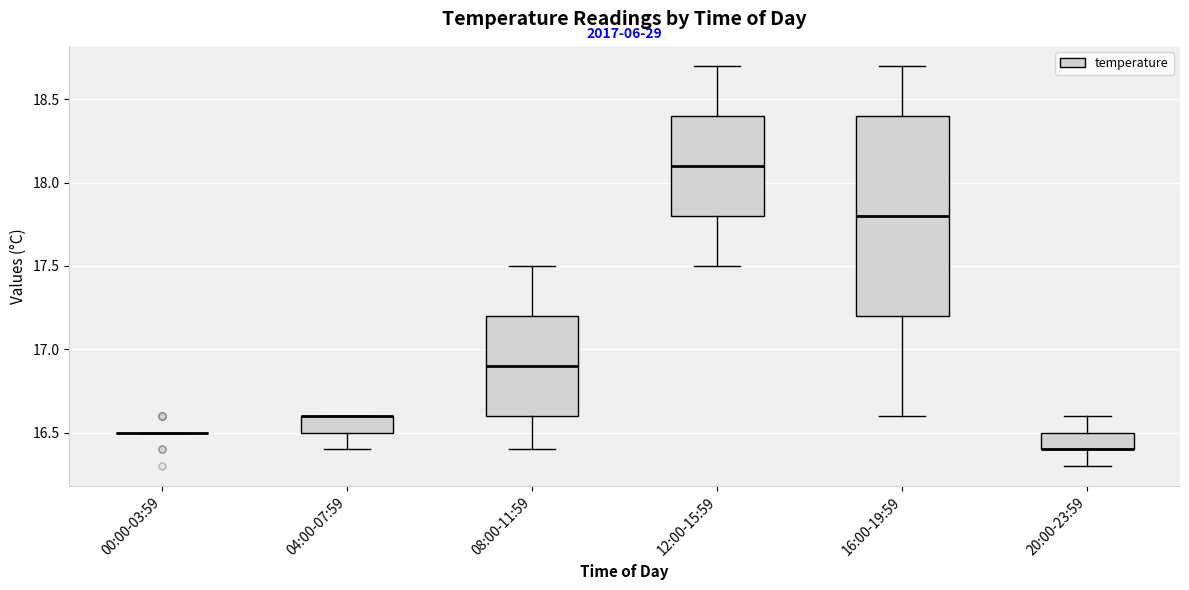

Reading left to right, read every box against the y-axis: the position of its median line, the range the box covers, and the ends of its whiskers. The values are not printed on the chart, so give them approximately, as read against the axis.

00:00-03:59: box collapsed to a line at 16.5, whiskers 16.5 to 16.5
04:00-07:59: median 16.6 (drawn on the box's upper edge), box 16.5 to 16.6, whiskers 16.4 to 16.6
08:00-11:59: median 16.9, box 16.6 to 17.2, whiskers 16.4 to 17.5
12:00-15:59: median 18.1, box 17.8 to 18.4, whiskers 17.5 to 18.7
16:00-19:59: median 17.8, box 17.2 to 18.4, whiskers 16.6 to 18.7
20:00-23:59: median 16.4 (drawn on the box's lower edge), box 16.4 to 16.5, whiskers 16.3 to 16.6